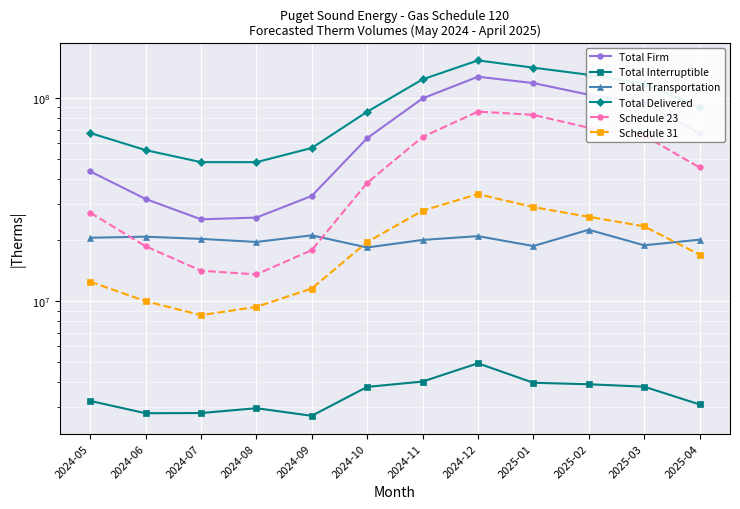

Where is the first local maximum for Schedule 23?

2024-12